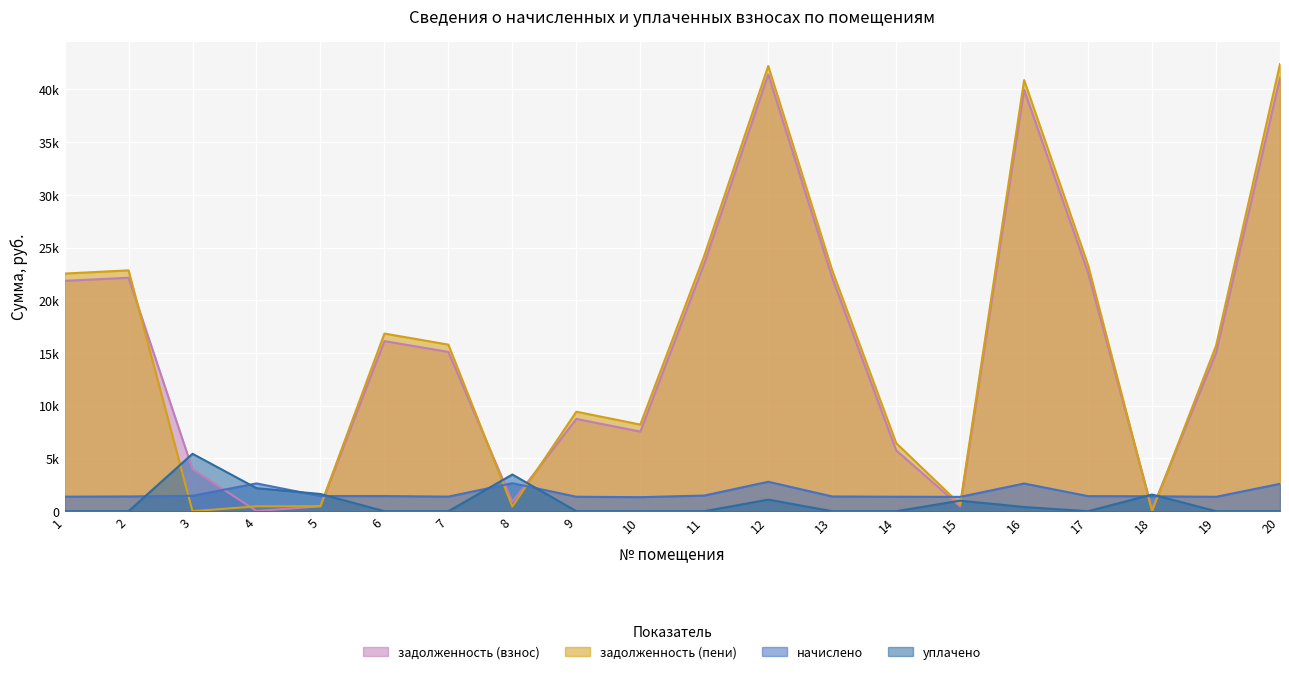

At how many categories does at least one series exceed 9811?

11